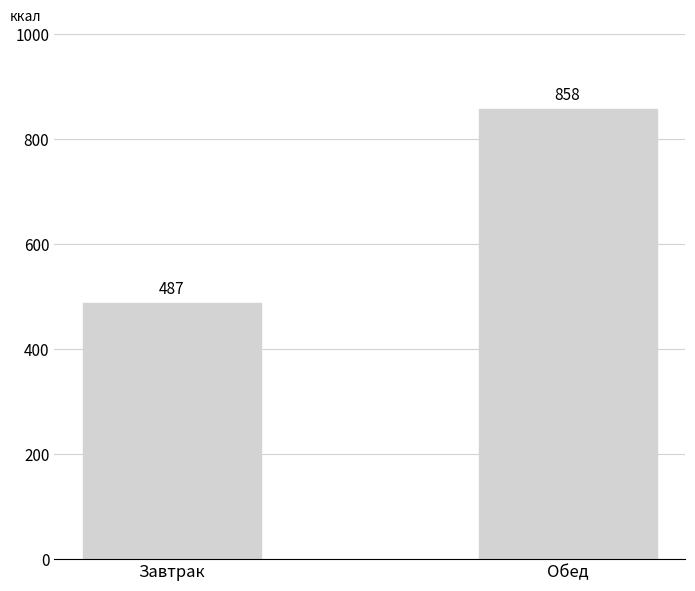

How many categories are shown in the chart?

2